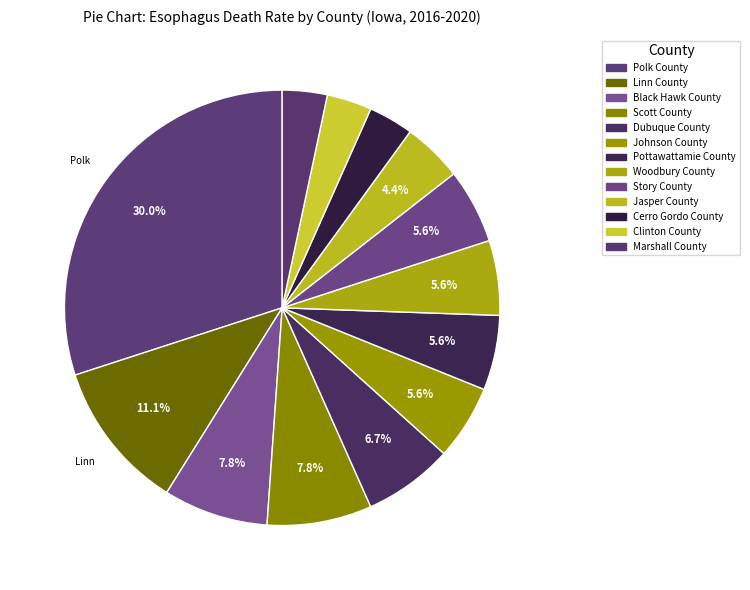

Is the sum of Story County and Jasper County greater than half?

No